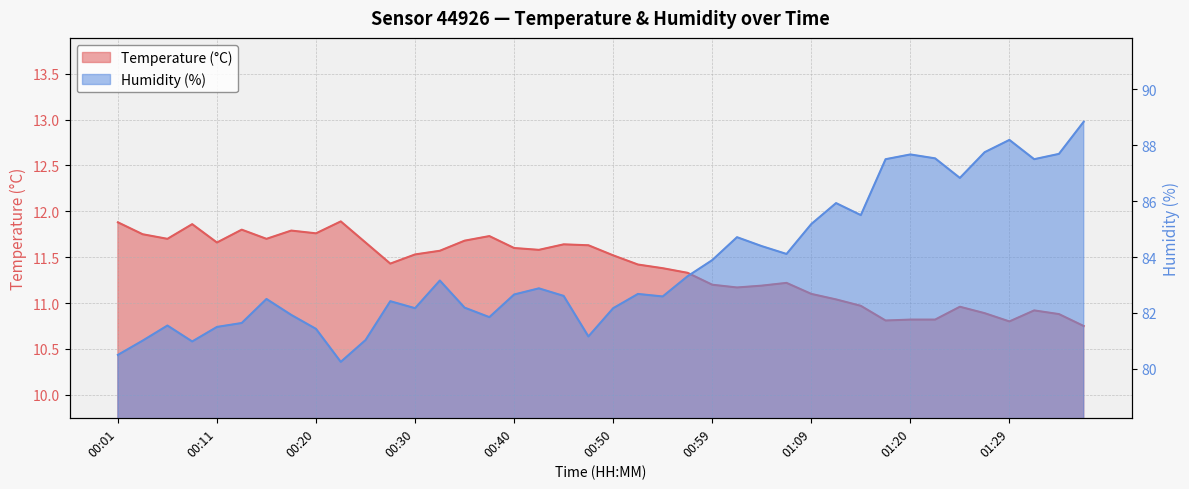

Is the value of Humidity (%) at 00:45 greater than the value of Temperature (°C) at 00:18?

Yes